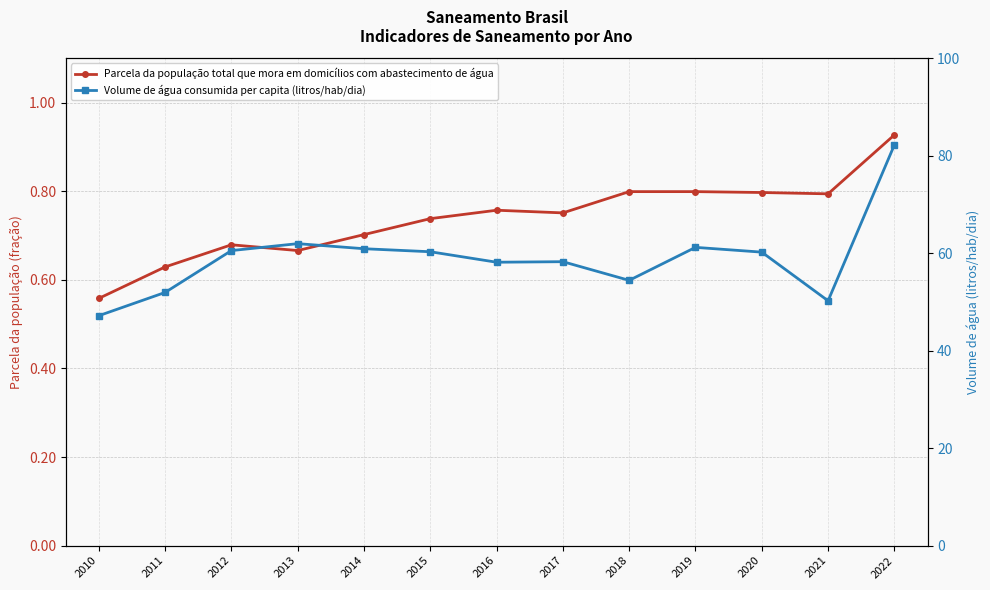

What is the difference between the maximum and minimum values in the Volume de água consumida per capita (litros/hab/dia) series?

35.0